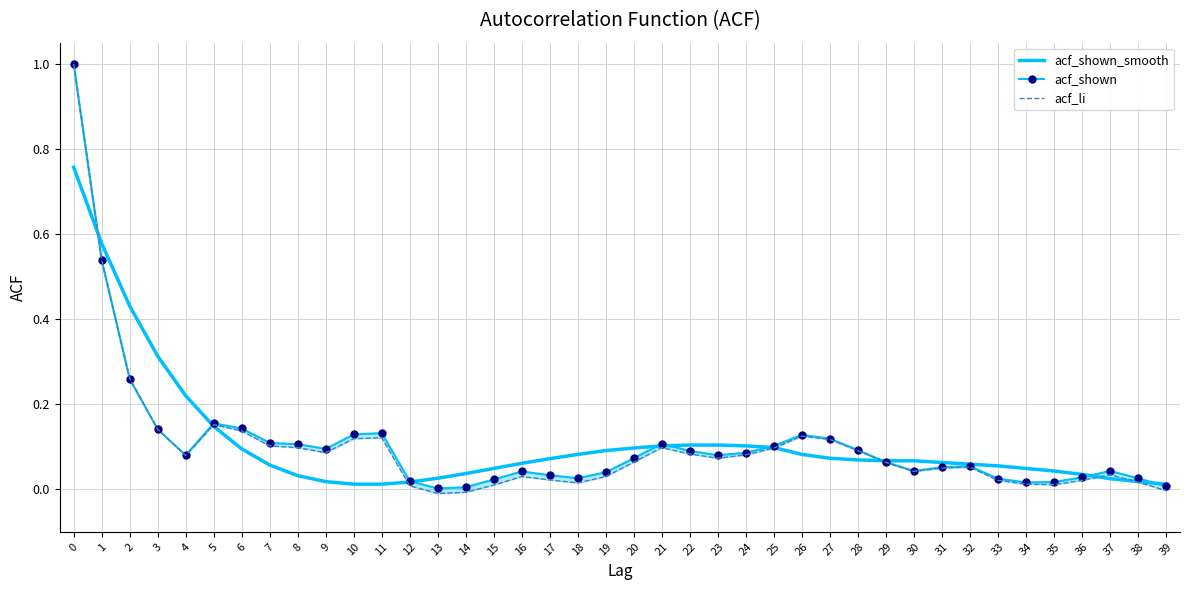

Rank the categories by acf_shown value from highest to lowest.

0, 1, 2, 5, 6, 3, 11, 10, 26, 27, 7, 21, 8, 25, 9, 28, 22, 24, 4, 23, 20, 29, 32, 31, 30, 37, 16, 19, 17, 36, 18, 38, 33, 15, 12, 35, 34, 39, 14, 13